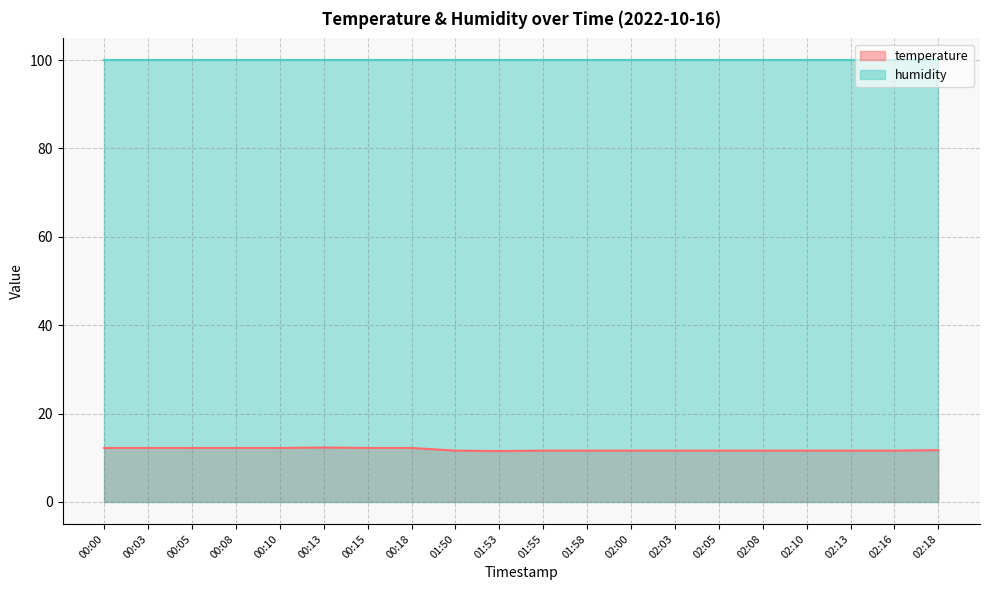

True or false: the data shows 11.6 at 02:03.

True